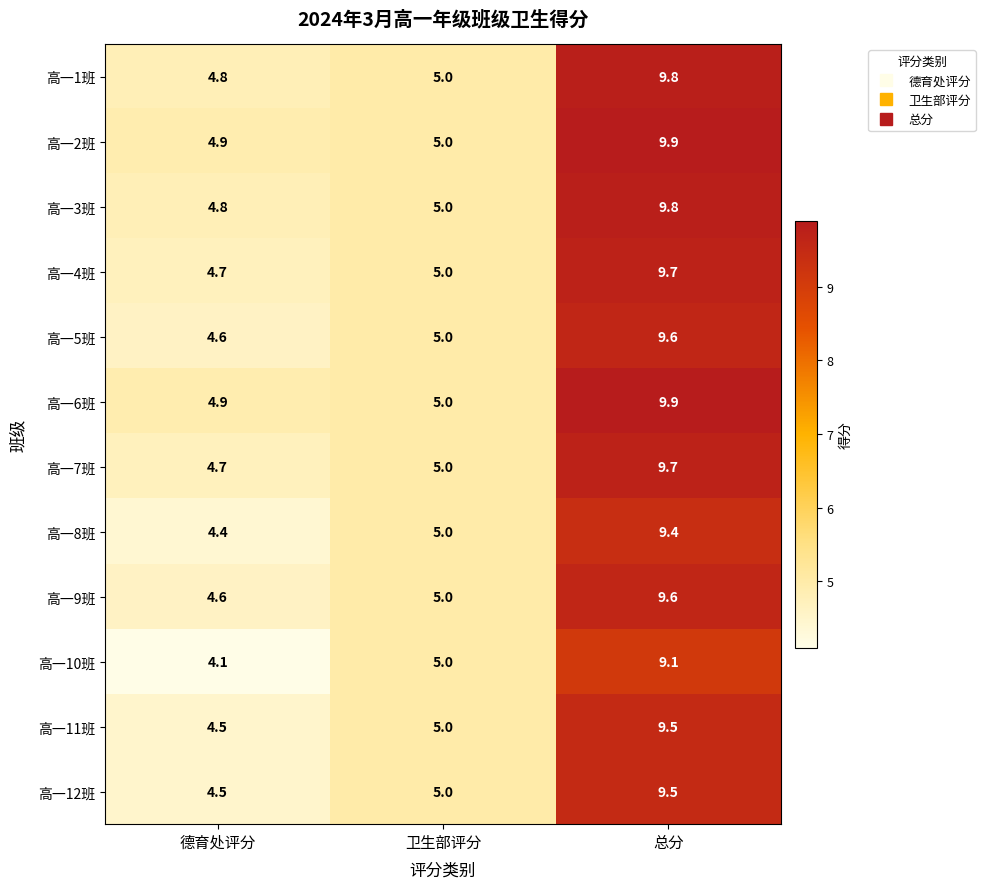

At which label is 高一1班 closest to 7?

卫生部评分